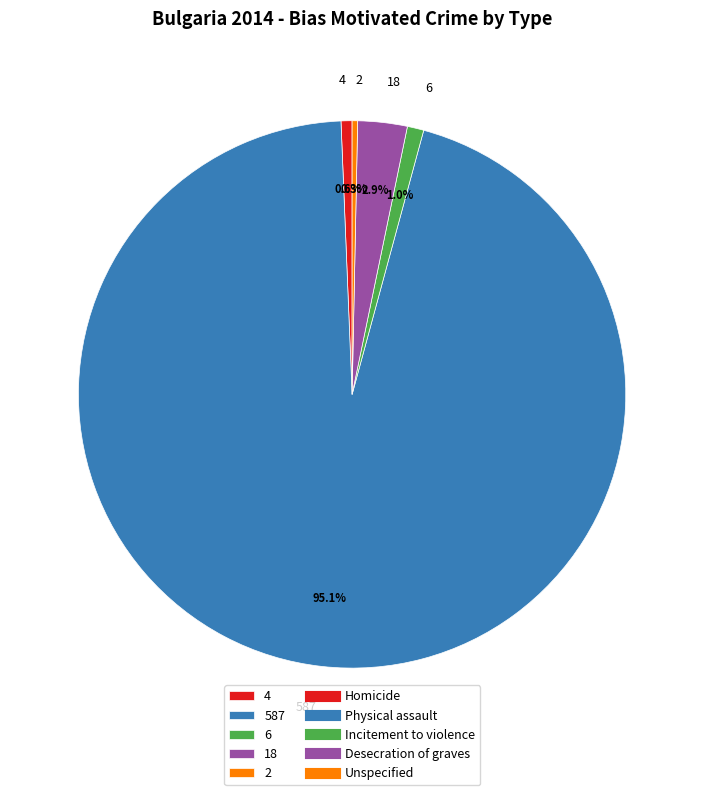

Is there a majority slice in this chart?

Yes